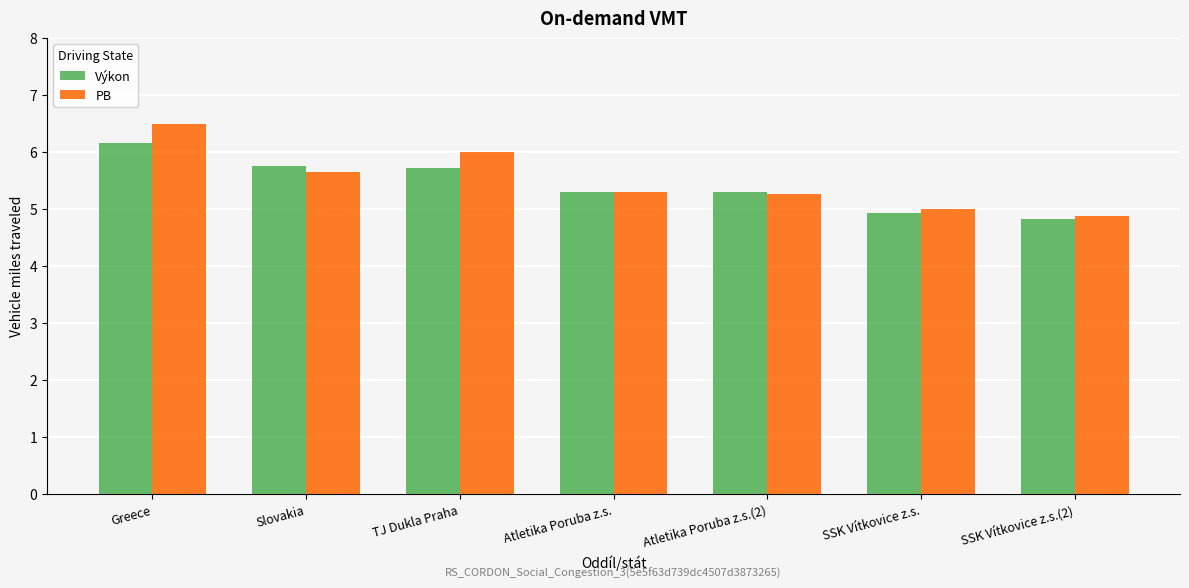

Reading right to left, what are all the values shown in this chart?

Výkon: 4.8	4.9	5.3	5.3	5.7	5.8	6.2
PB: 4.9	5.0	5.3	5.3	6.0	5.7	6.5